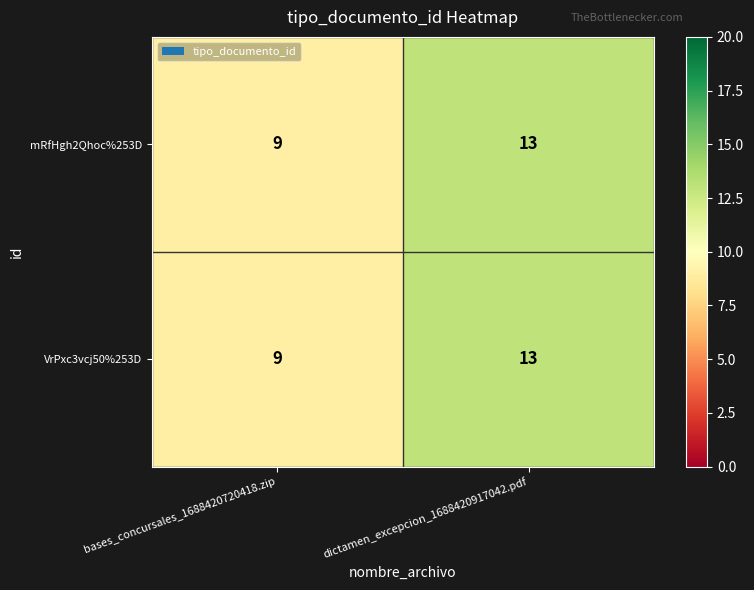

True or false: VrPxc3vcj50%253D has a value of 5 at bases_concursales_1688420720418.zip.

False